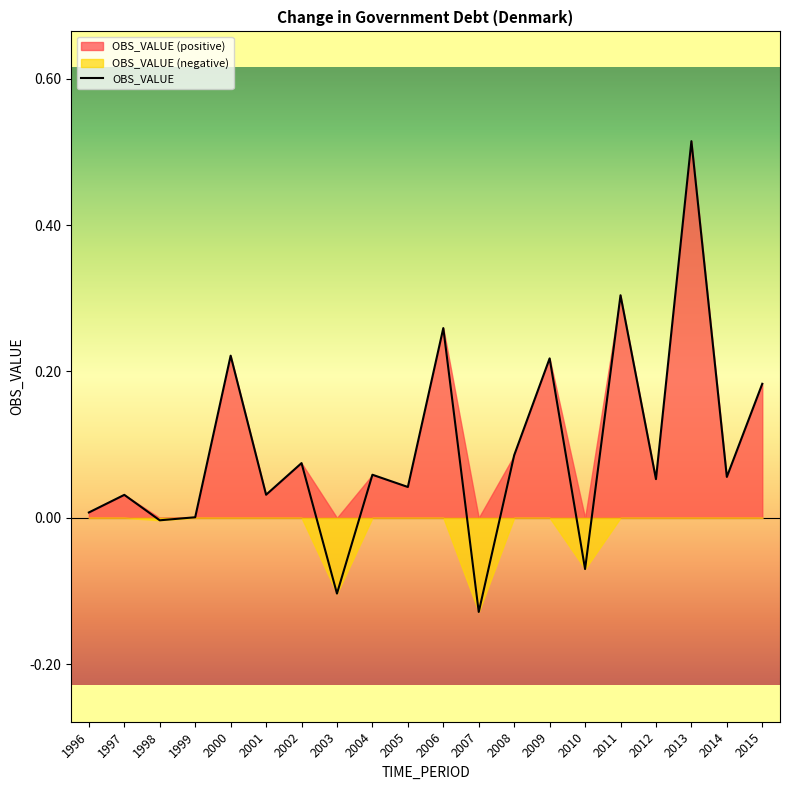

What is the minimum value shown in the chart?

-0.1